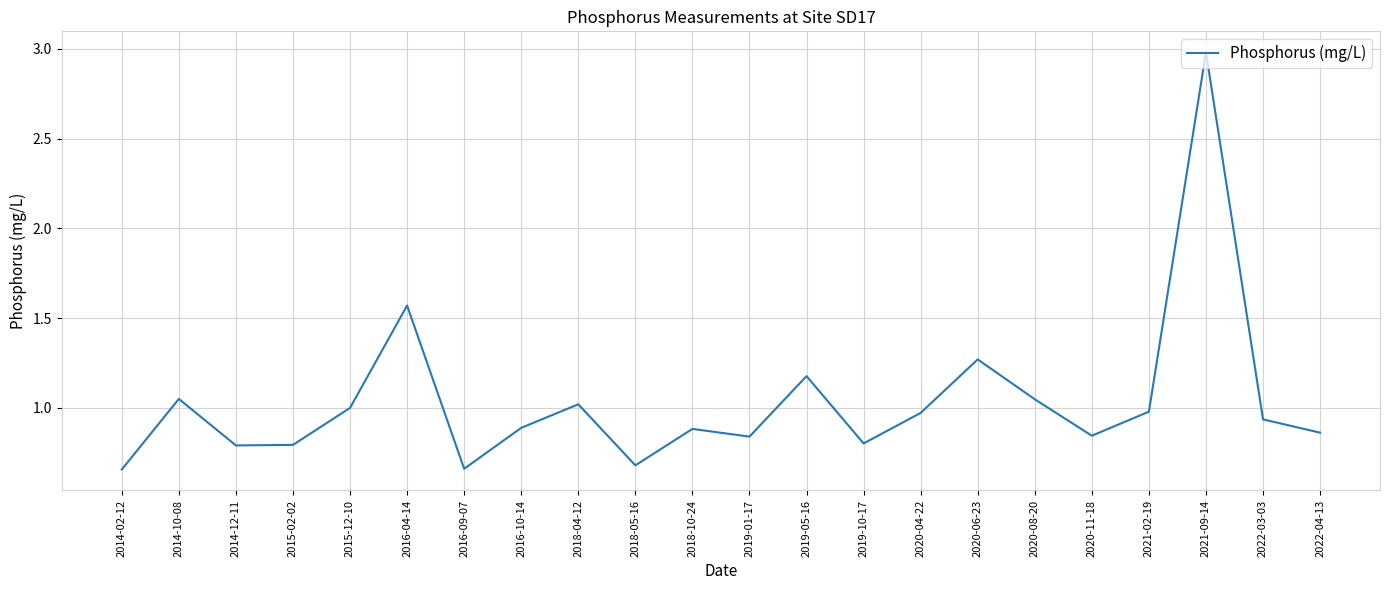

Does the chart have visible grid lines?

Yes